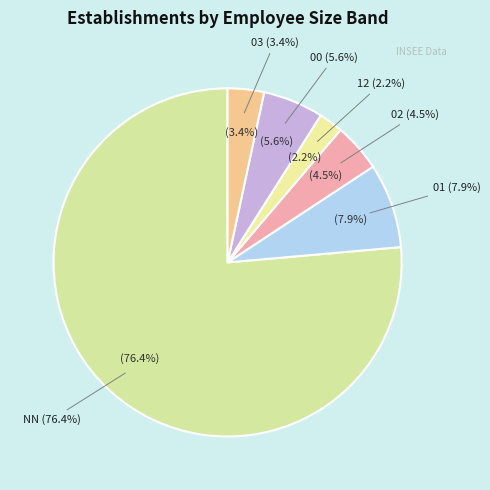

Between NN and 02, which is larger?

NN